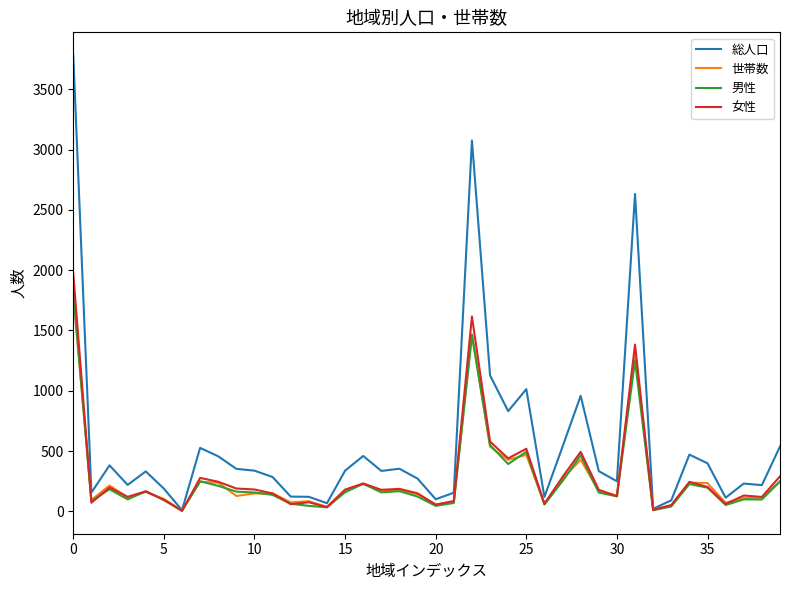

Which series has the largest total across all categories?

総人口